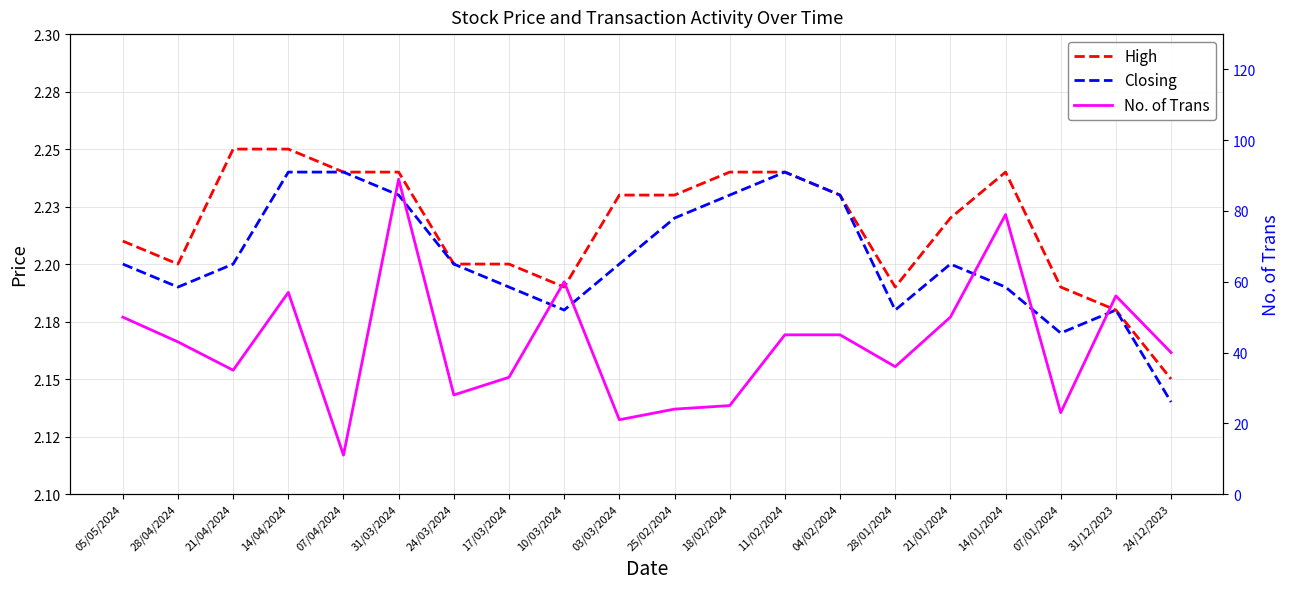

List the labels in order of No. of Trans value, largest first.

31/03/2024, 14/01/2024, 10/03/2024, 14/04/2024, 31/12/2023, 05/05/2024, 21/01/2024, 11/02/2024, 04/02/2024, 28/04/2024, 24/12/2023, 28/01/2024, 21/04/2024, 17/03/2024, 24/03/2024, 18/02/2024, 25/02/2024, 07/01/2024, 03/03/2024, 07/04/2024